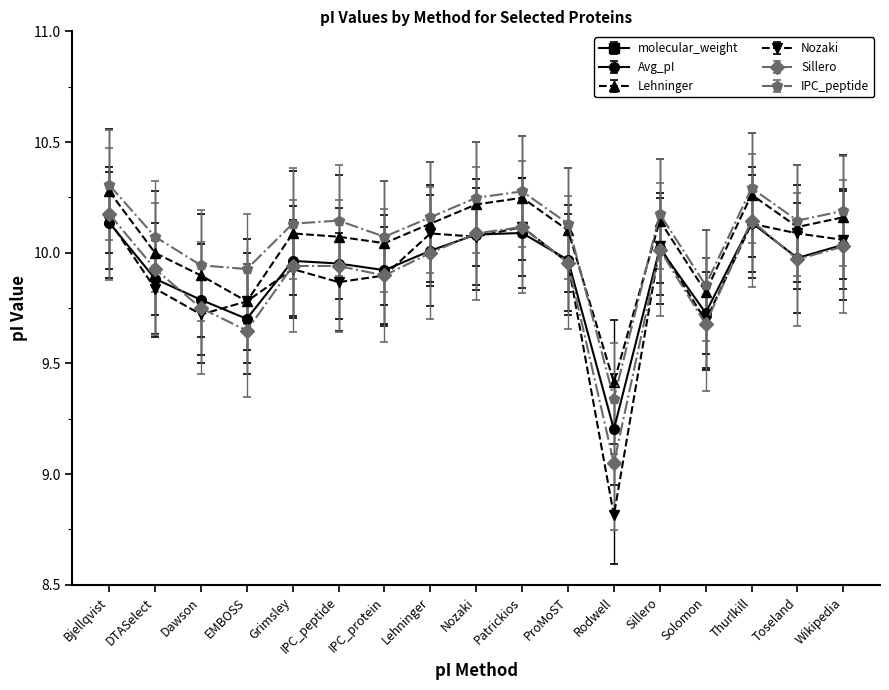

True or false: Sillero and IPC_peptide cross at least once.

False